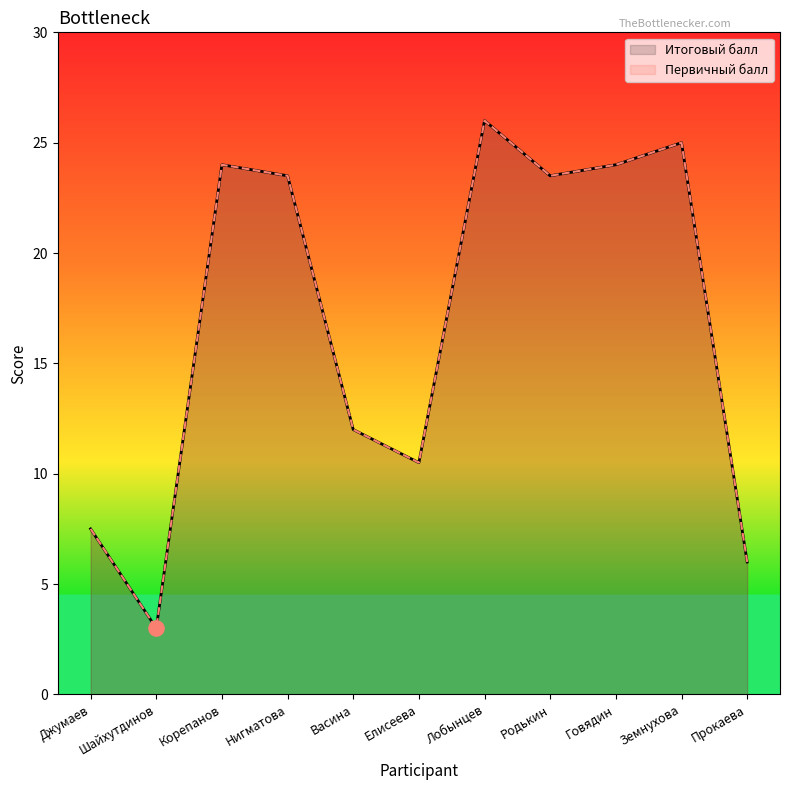

What is the total value across all series at Шайхутдинов?

6.0